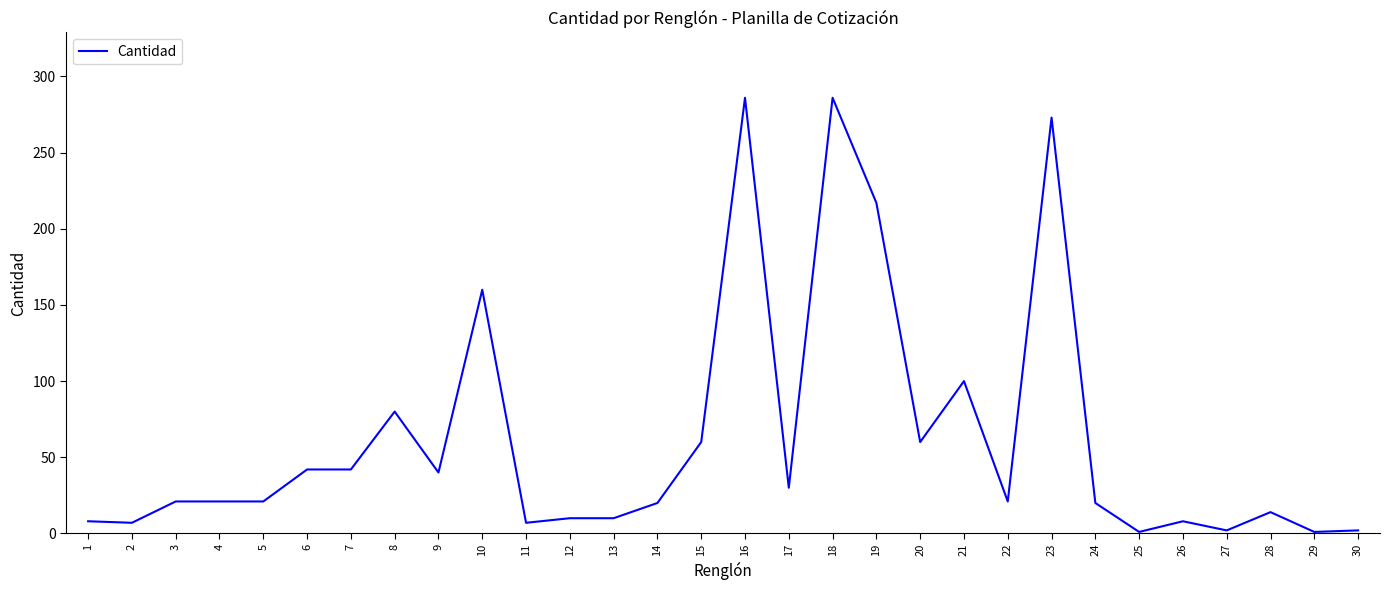

Approximately how many times larger is the value at 24 compared to 22?

1.0